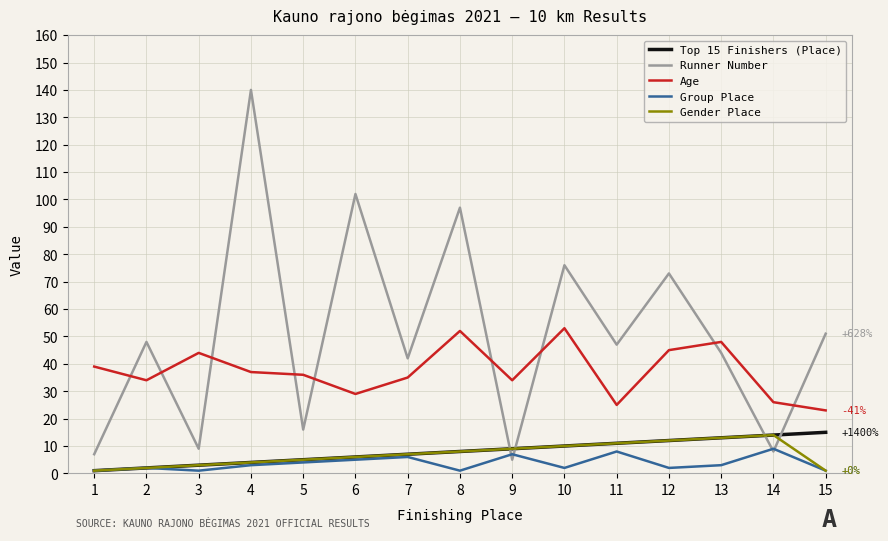

Does the chart have visible grid lines?

Yes